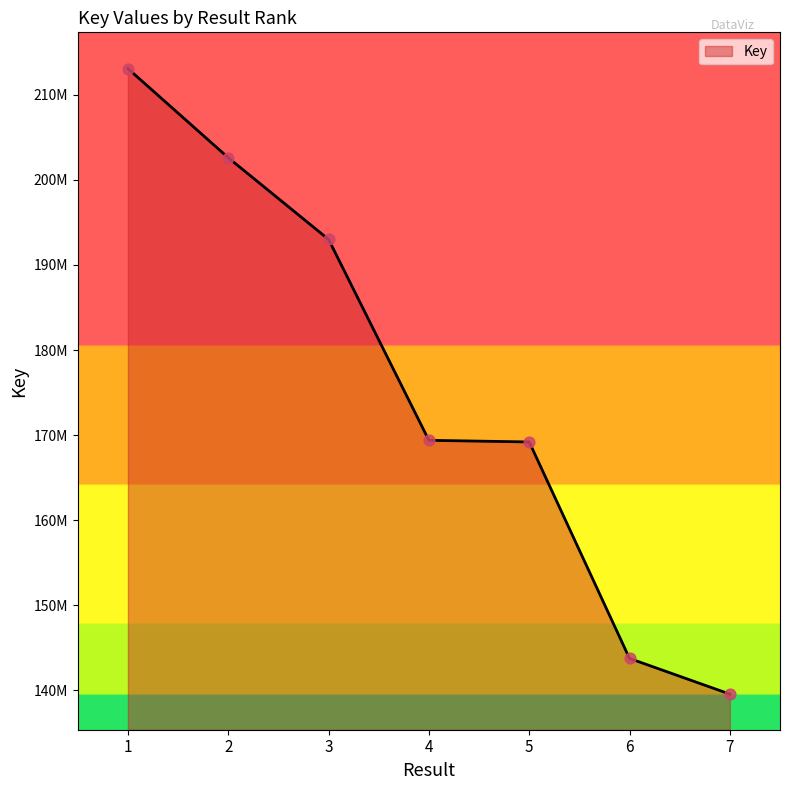

Is this an area chart (filled region under the line)?

Yes